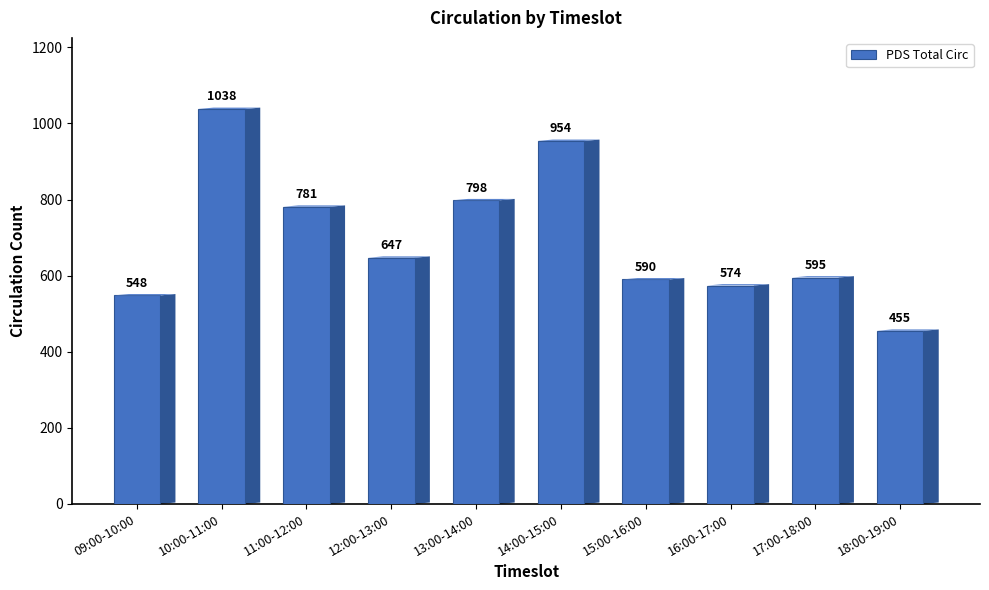

How many distinct data groups are displayed?

1